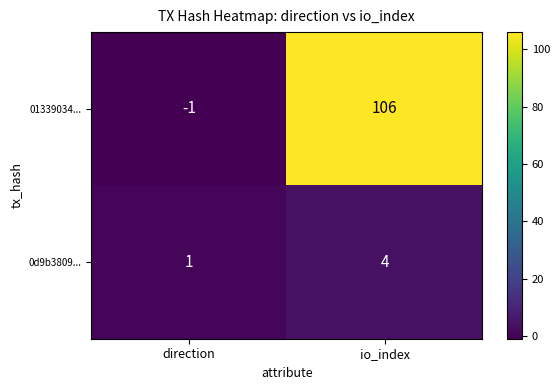

Reading right to left, list all the values displayed in this chart.

01339034...: 106	-1
0d9b3809...: 4	1